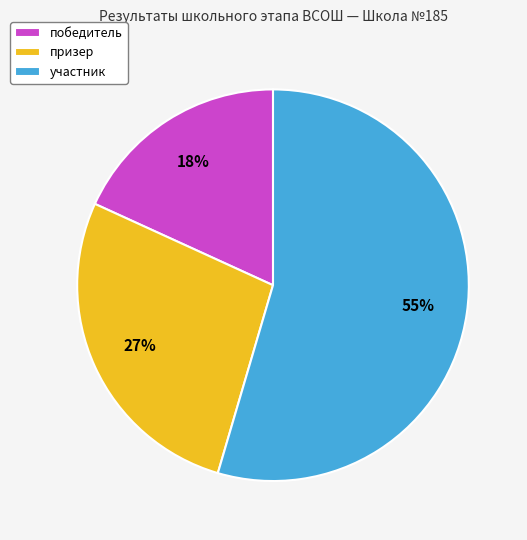

Which category has the biggest portion of the pie?

участник